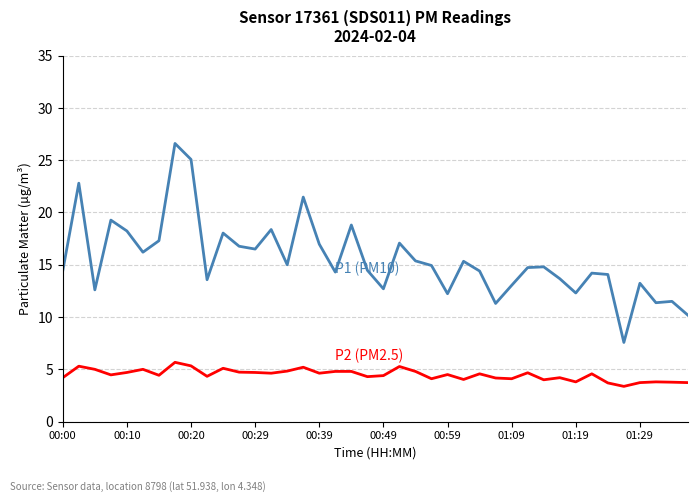

What is the minimum value shown in the chart?

3.4